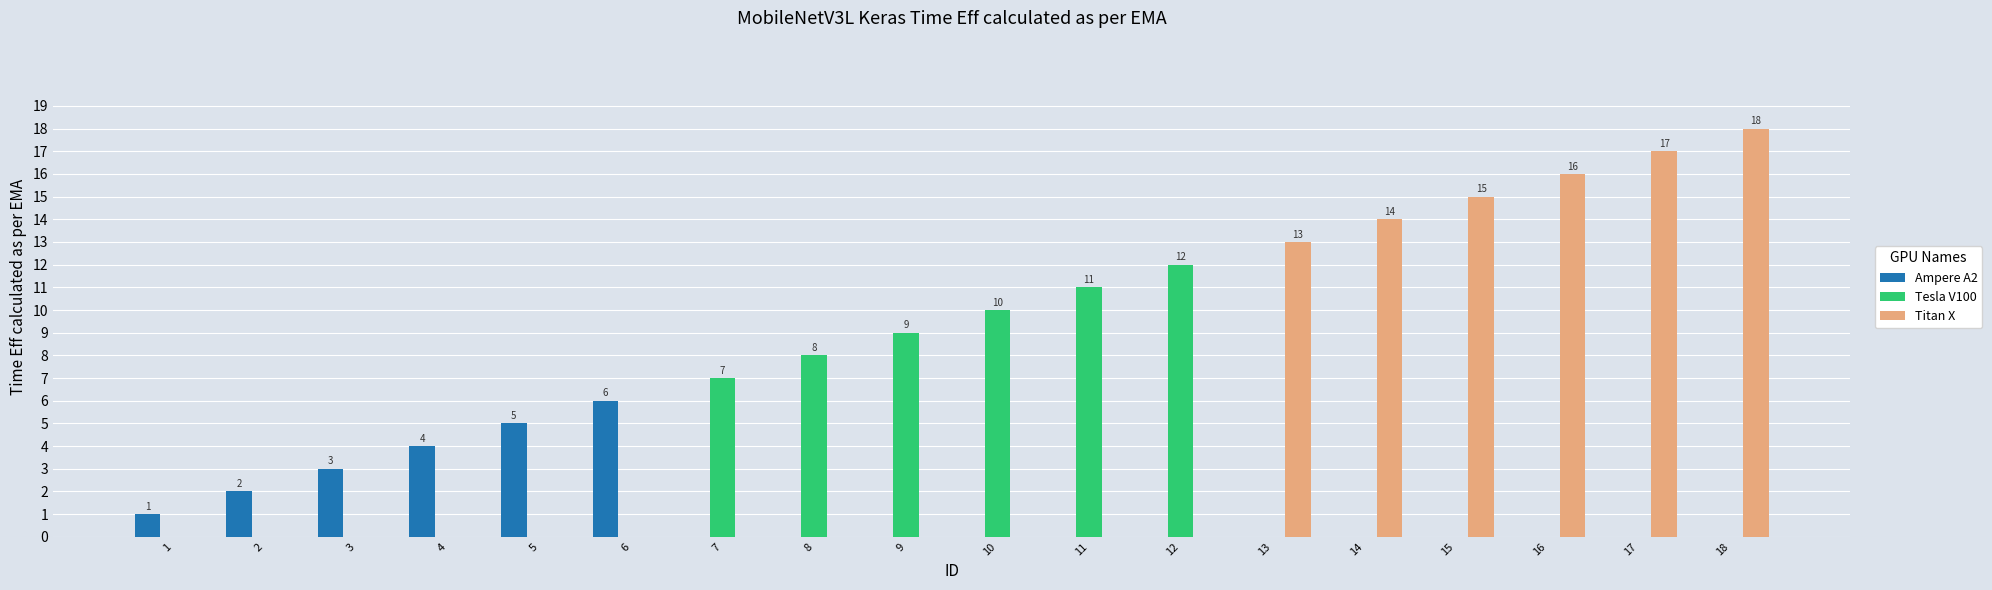

Which category has the highest value in the Titan X series?

18